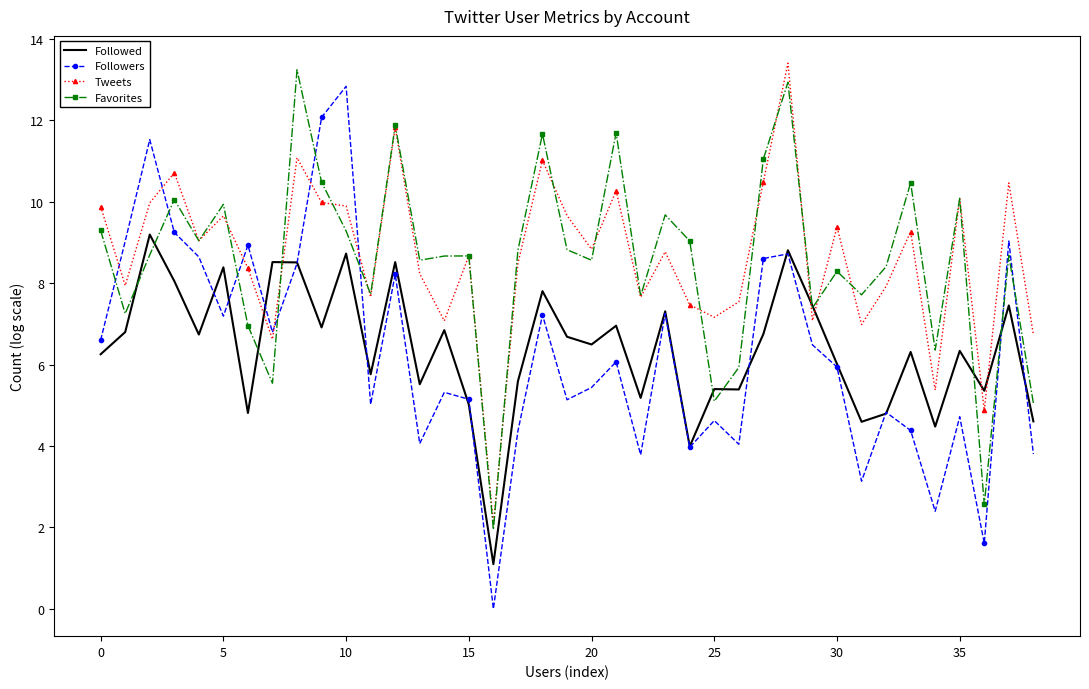

After their last crossing, which series has the higher values: Tweets or Favorites?

Tweets